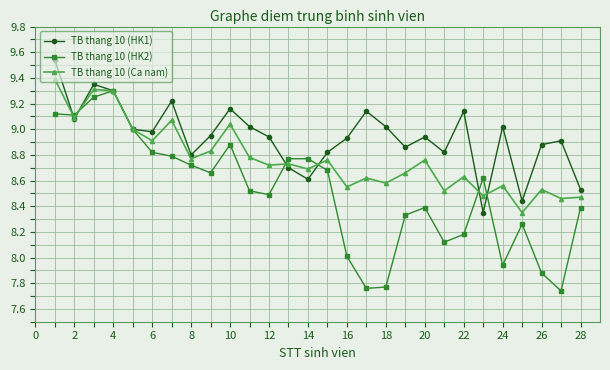

Which series has the widest spread of values?

TB thang 10 (HK2)